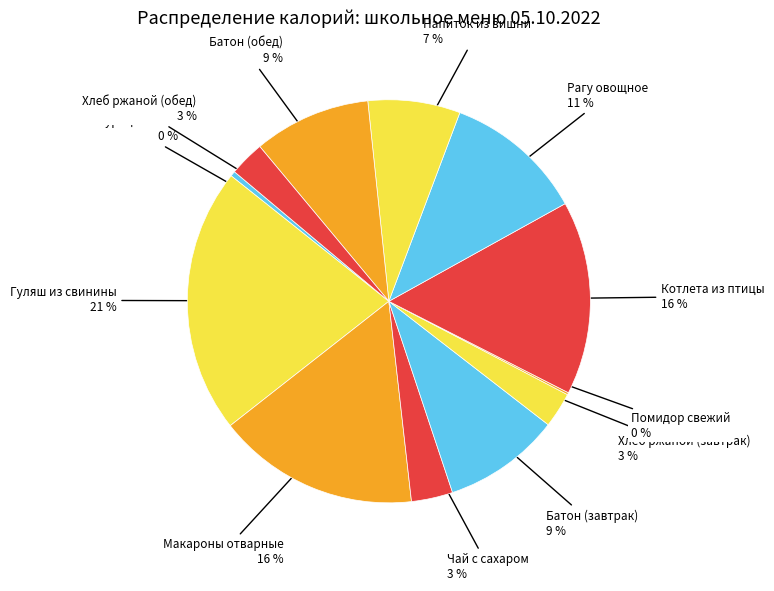

To the nearest percent, what portion does Батон (завтрак) represent?

9%